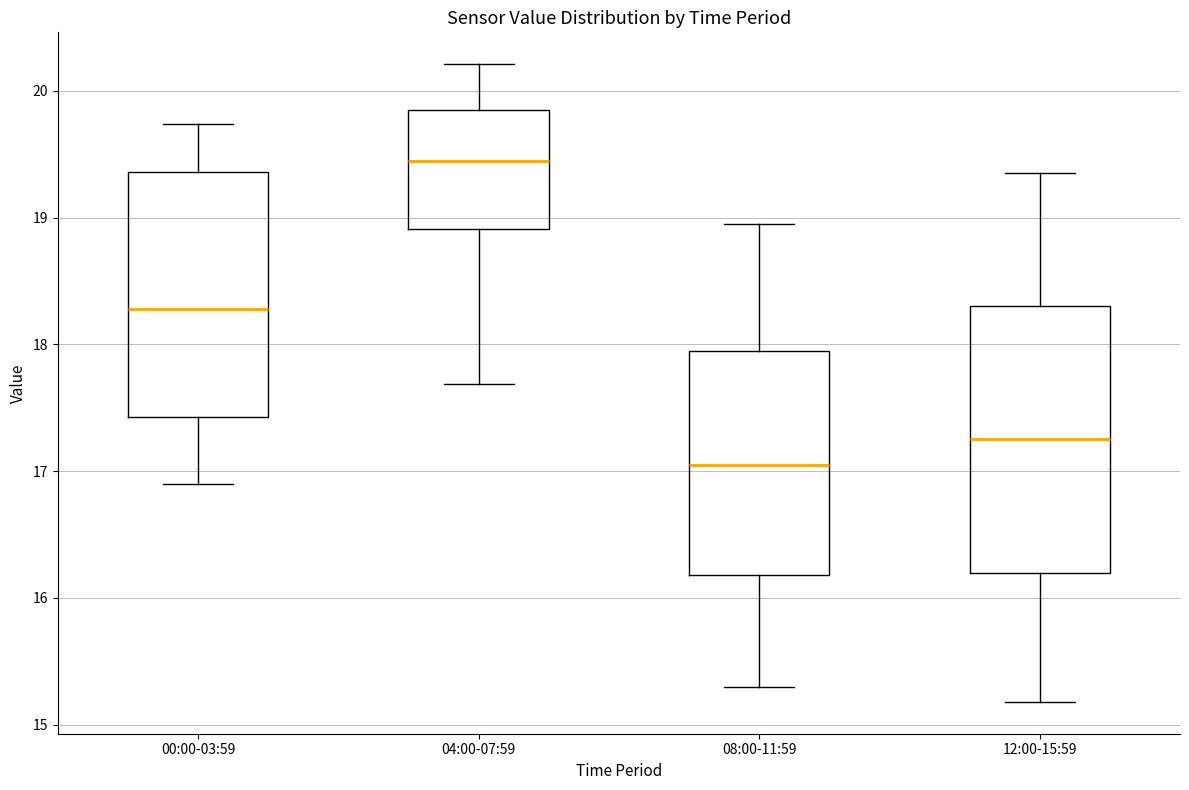

Reading left to right, transcribe this box plot: for each box, give where its median line is, the range the box spans, and where its two whiskers end, as read against the y-axis. The values are not printed on the chart, so give them approximately, as read against the axis.

00:00-03:59: median 18.3, box 17.4 to 19.4, whiskers 16.9 to 19.7
04:00-07:59: median 19.5, box 18.9 to 19.9, whiskers 17.7 to 20.2
08:00-11:59: median 17.1, box 16.2 to 18.0, whiskers 15.3 to 19.0
12:00-15:59: median 17.3, box 16.2 to 18.3, whiskers 15.2 to 19.4